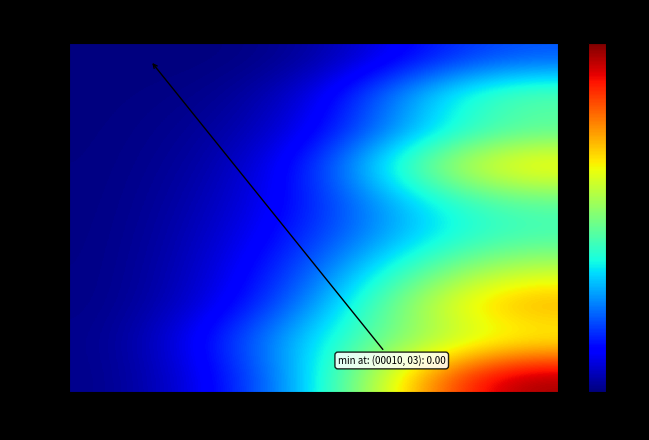

At which category is the sum across all series the highest?

NN